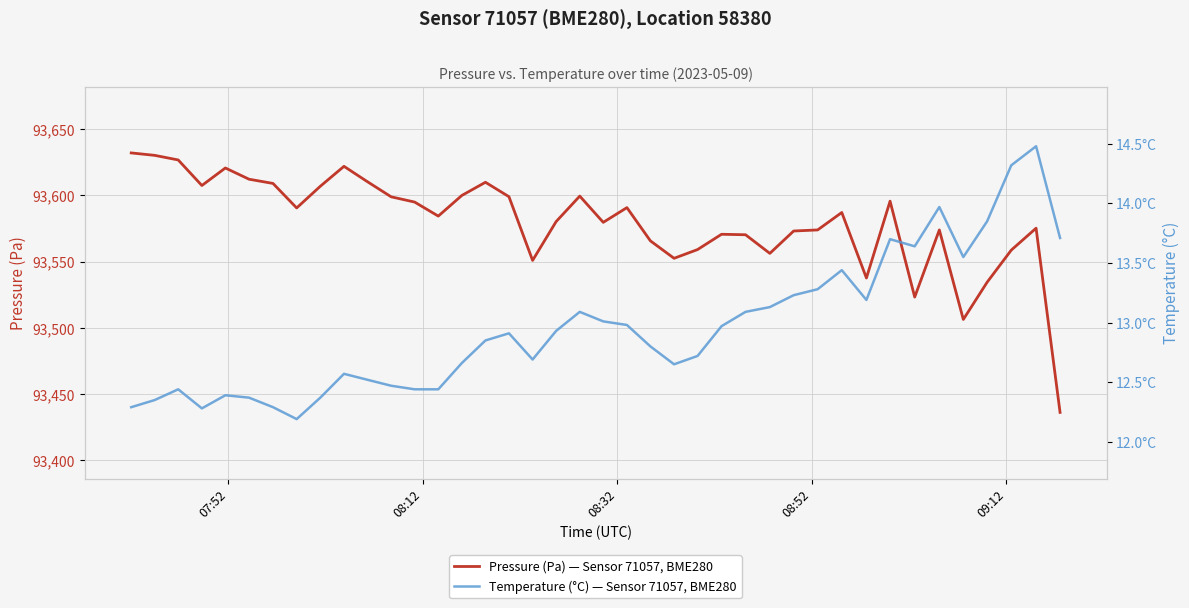

Rank the series by their average value, from lowest to highest.

Temperature (°C) — Sensor 71057, BME280, Pressure (Pa) — Sensor 71057, BME280